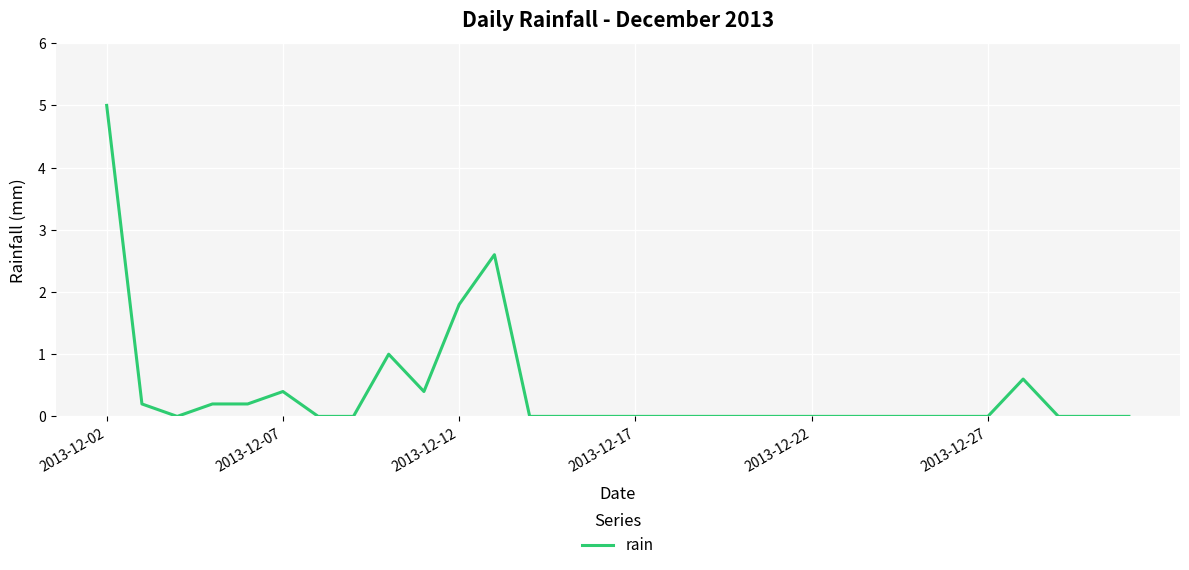

What is the difference between the second highest and minimum values?

2.6